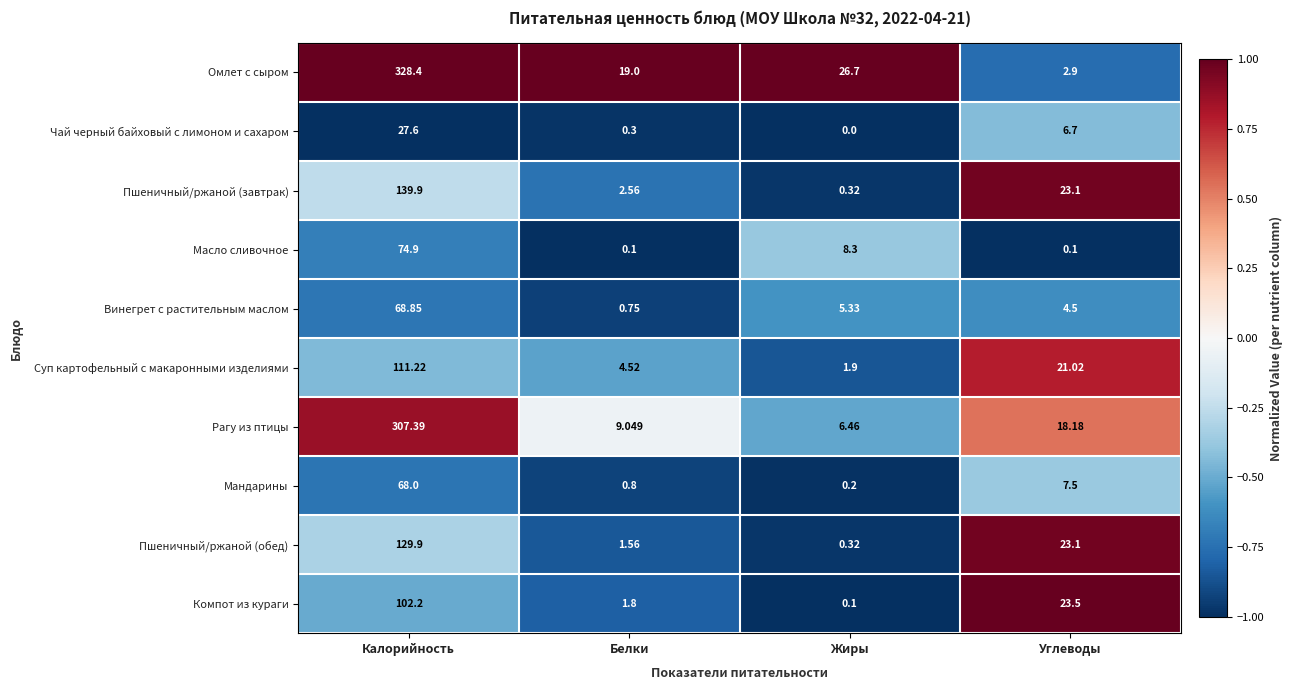

Which category has the highest value in the Омлет с сыром series?

Калорийность